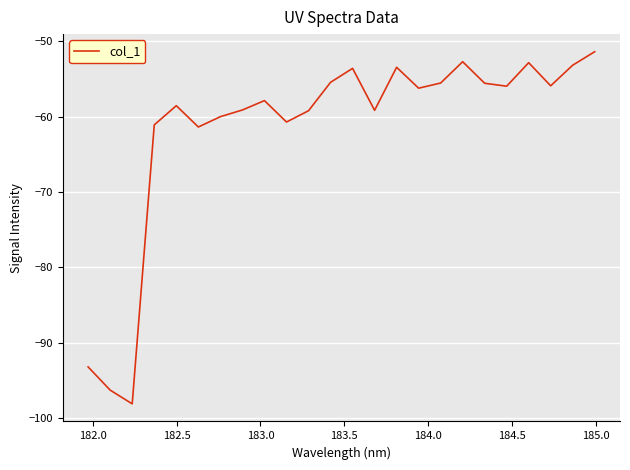

What is the difference between the second highest and second lowest values?

43.6